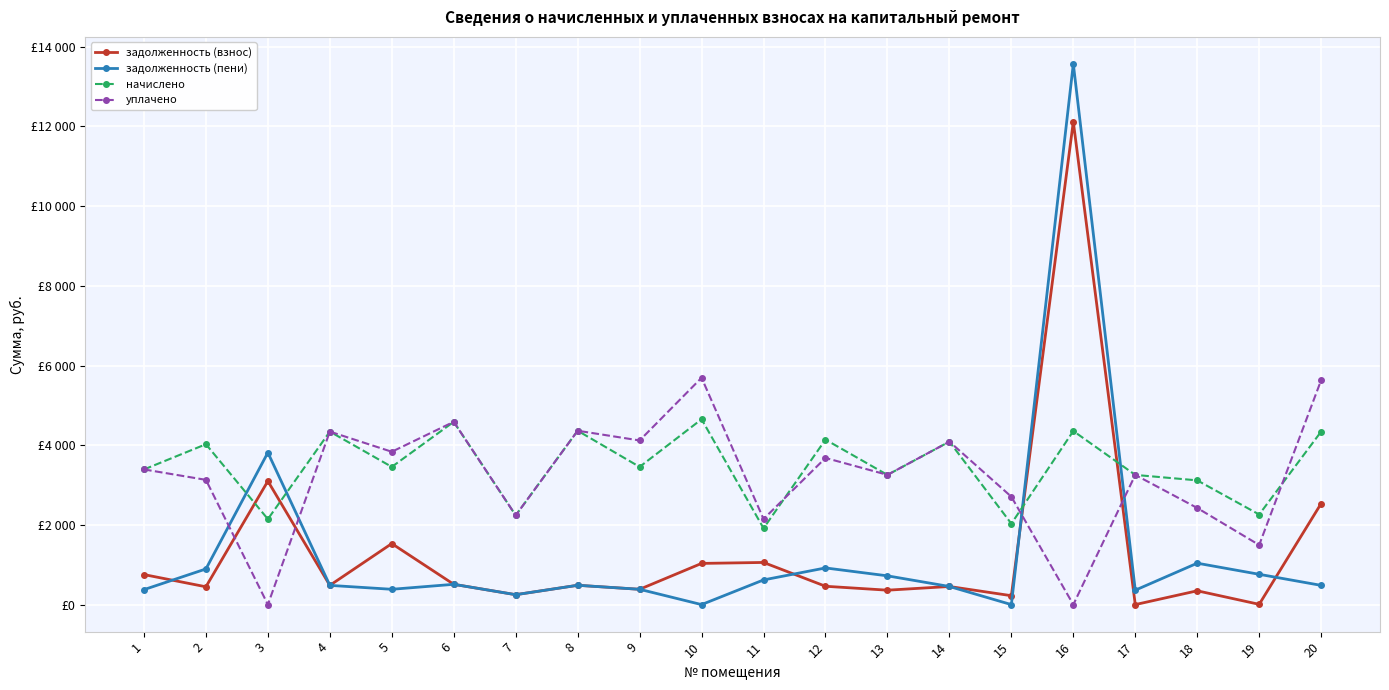

What is the total value across all series at 16?

30040.3